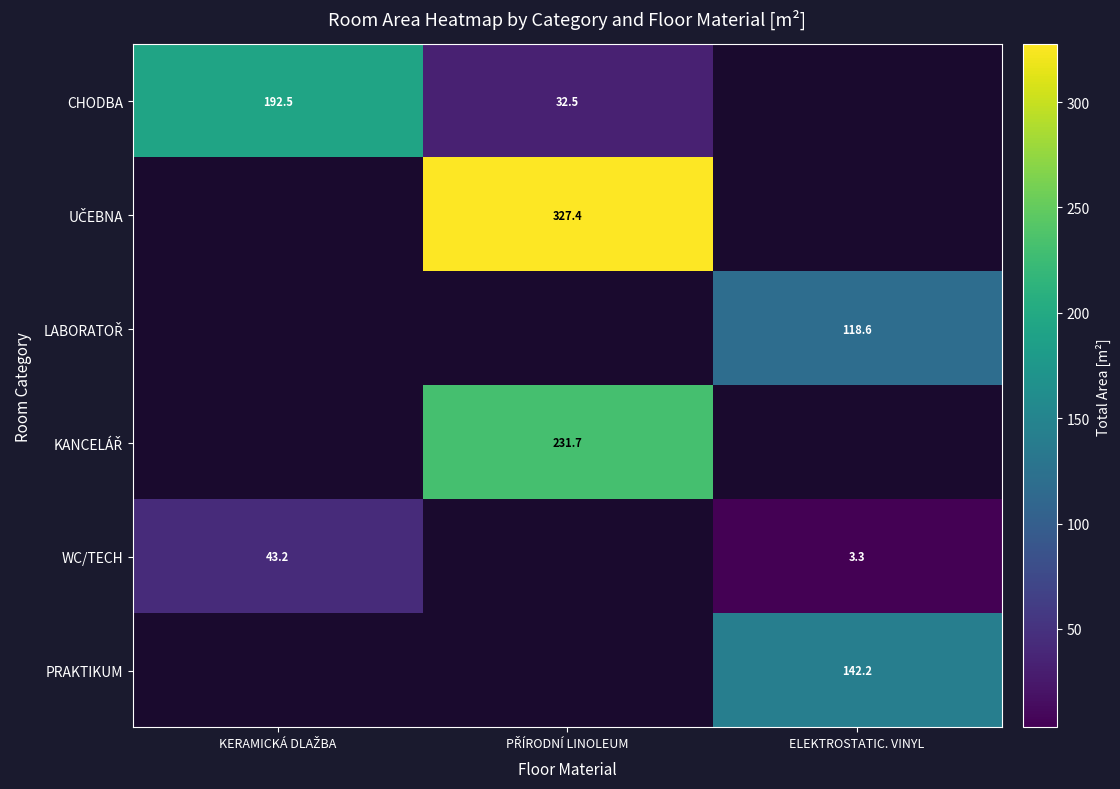

What is the maximum value shown in the chart?

327.4